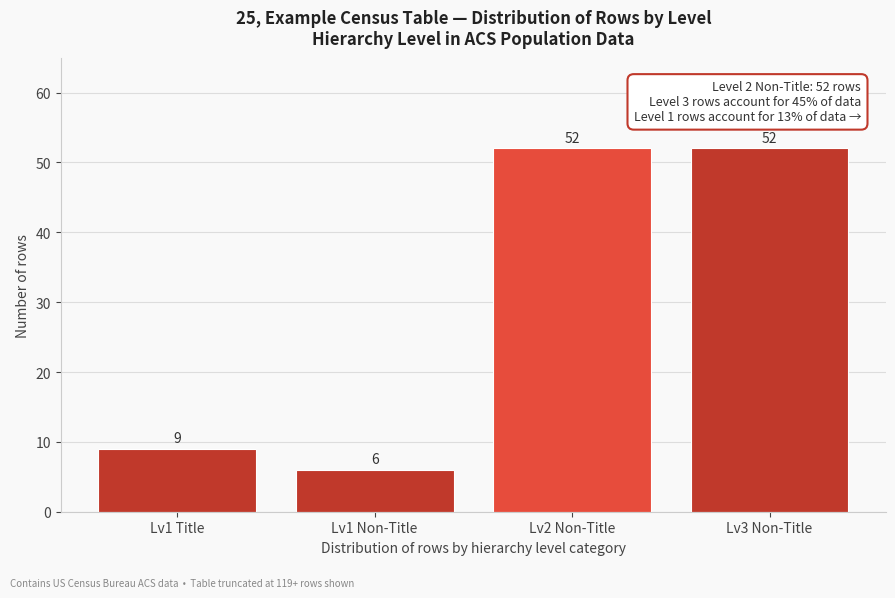

Reading left to right, list all the values displayed in this chart.

9	6	52	52